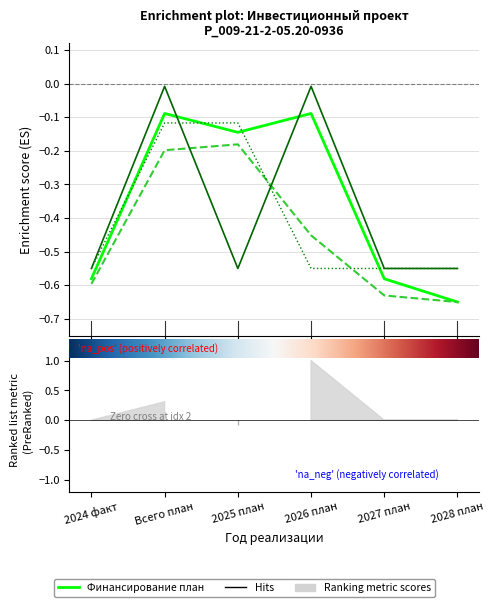

The value of Финансирование план at 2026 план is -0.1. True or false?

False